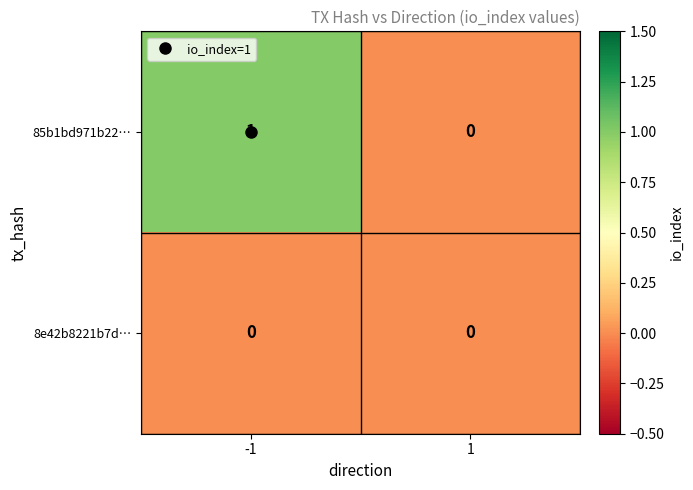

The 85b1bd971b22… series shows 1 at -1. True or false?

True